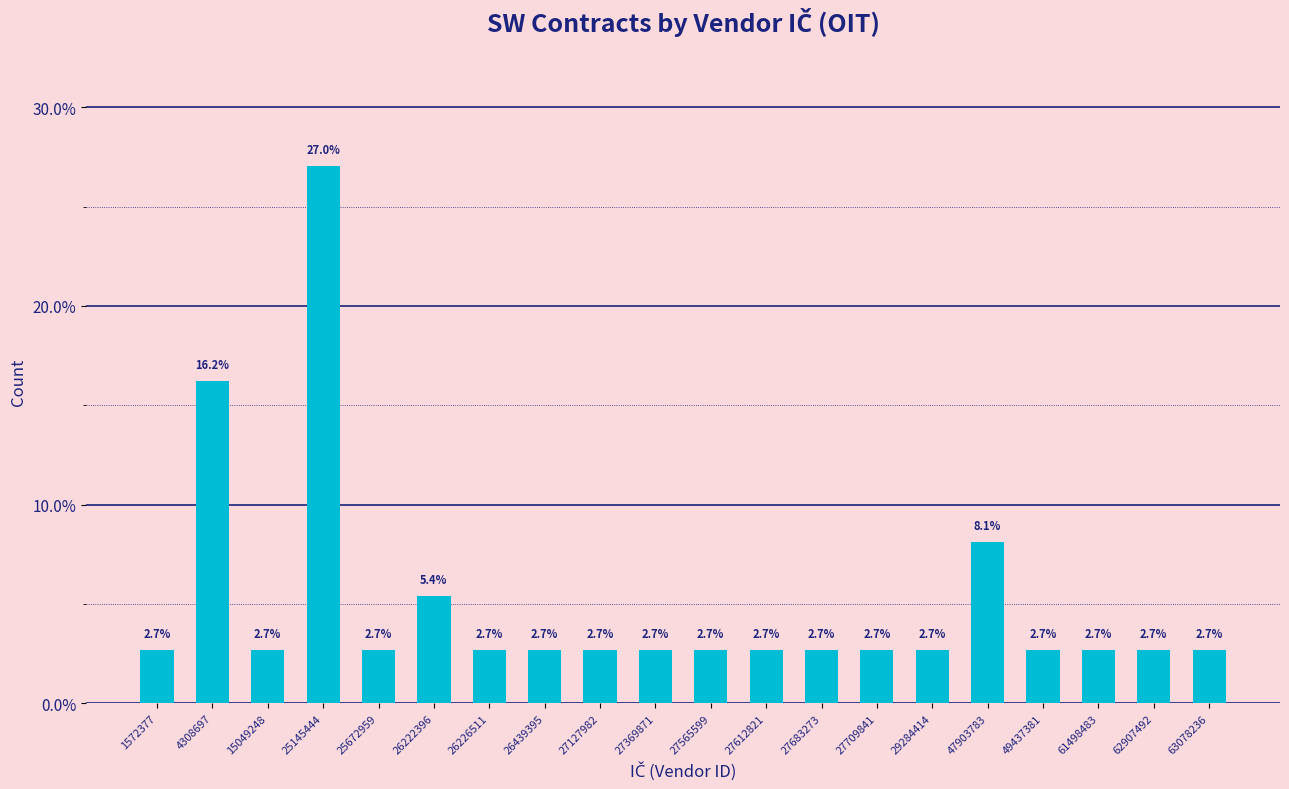

Reading left to right, list all the values displayed in this chart.

2.7	16.2	2.7	27.0	2.7	5.4	2.7	2.7	2.7	2.7	2.7	2.7	2.7	2.7	2.7	8.1	2.7	2.7	2.7	2.7